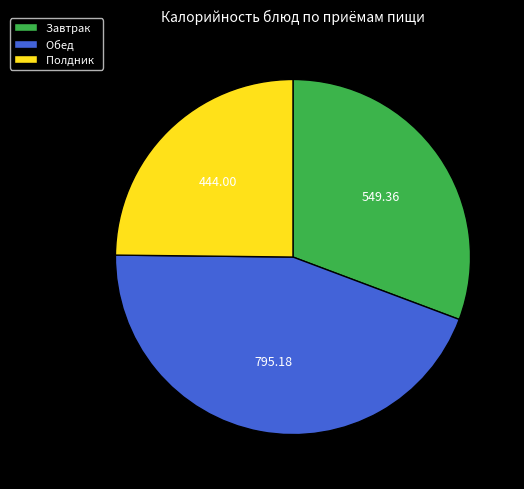

Rank the categories by value from lowest to highest.

Полдник, Завтрак, Обед